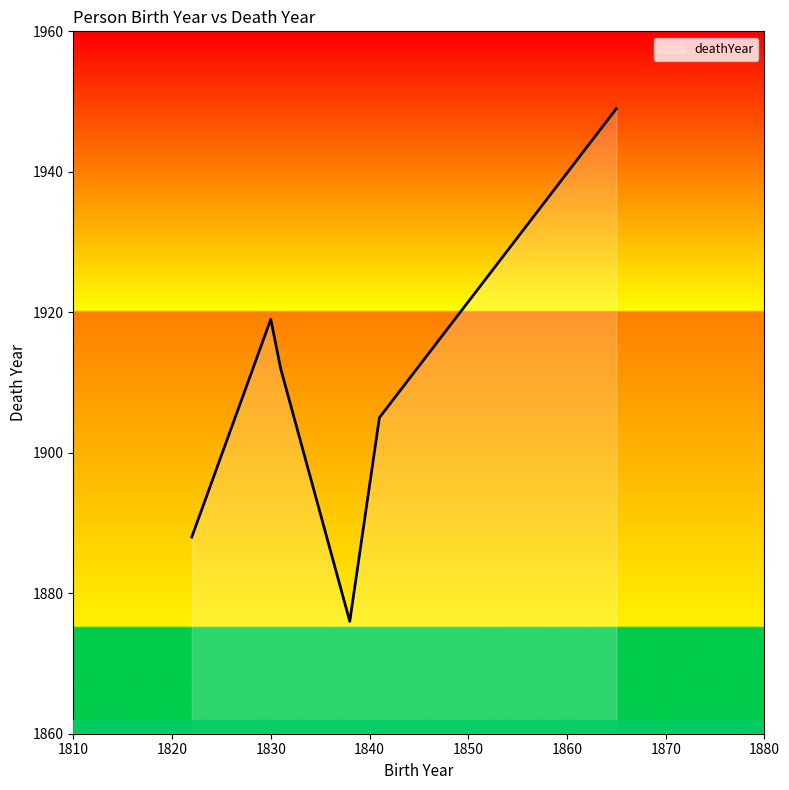

What is the minimum value shown in the chart?

1876